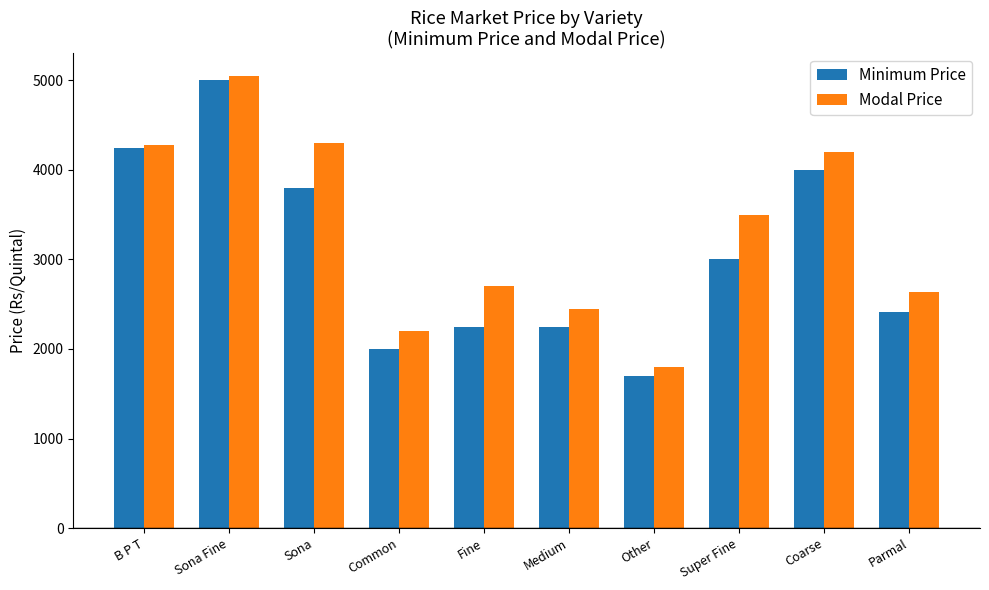

How many bars are there in each group?

2